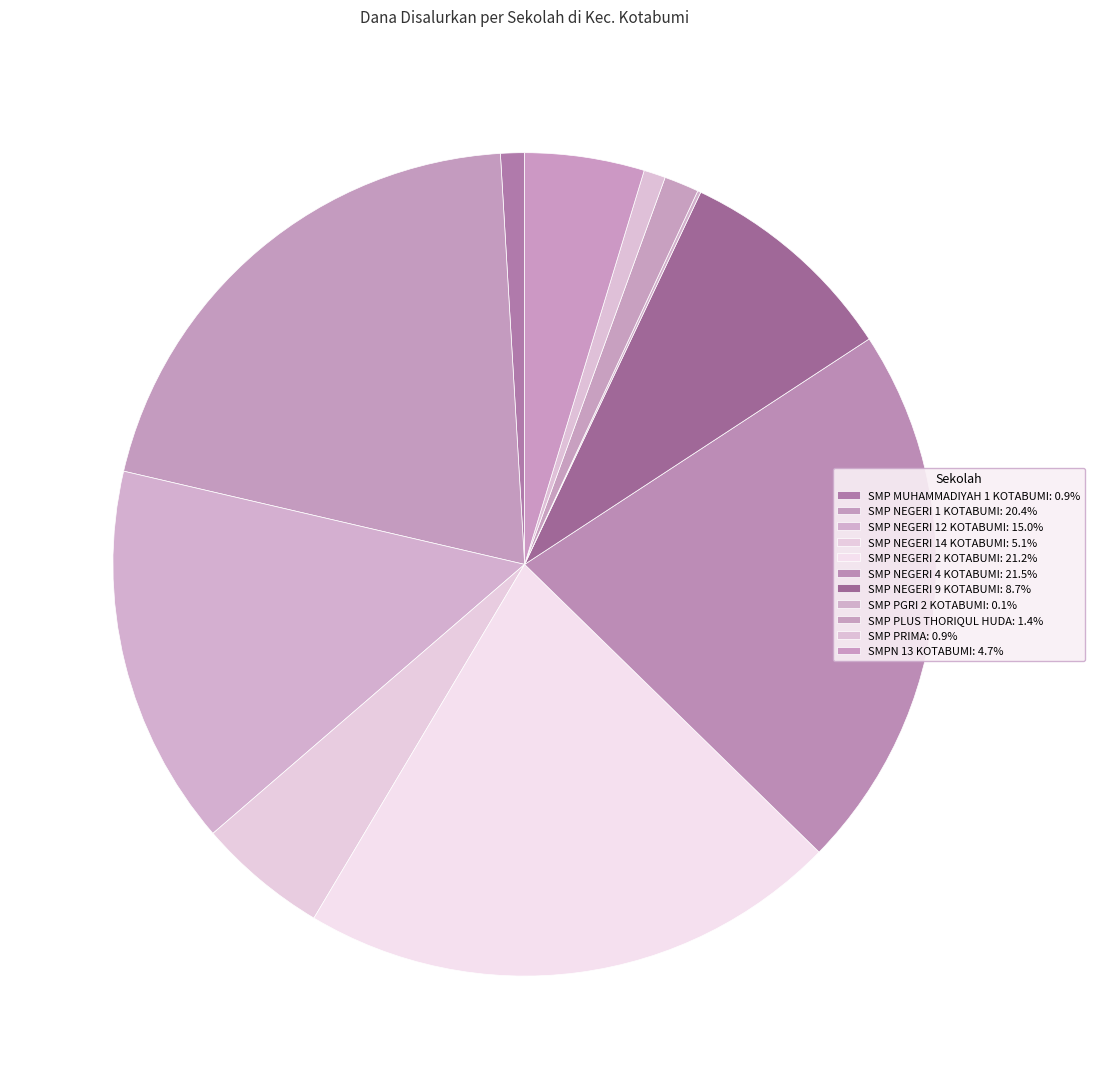

The SMP PLUS THORIQUL HUDA slice represents 11% of the pie. True or false?

False